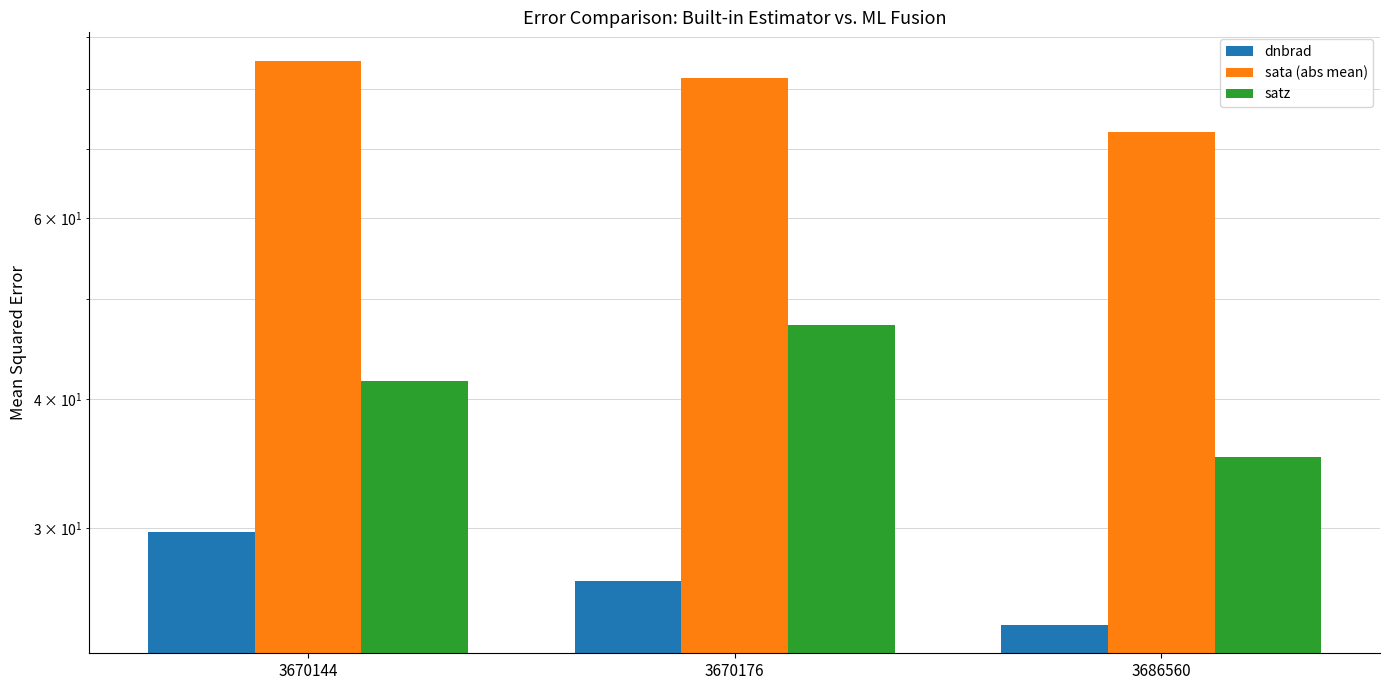

At which category is the sum across all series the highest?

3670144